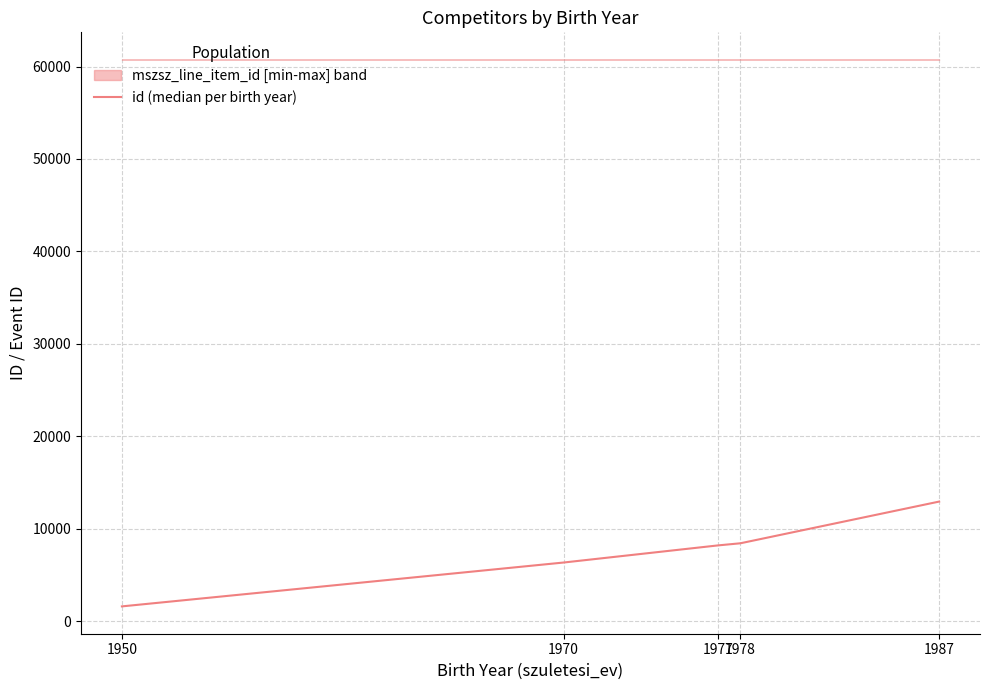

What is the change in value from 1950 to 1978?

+6824